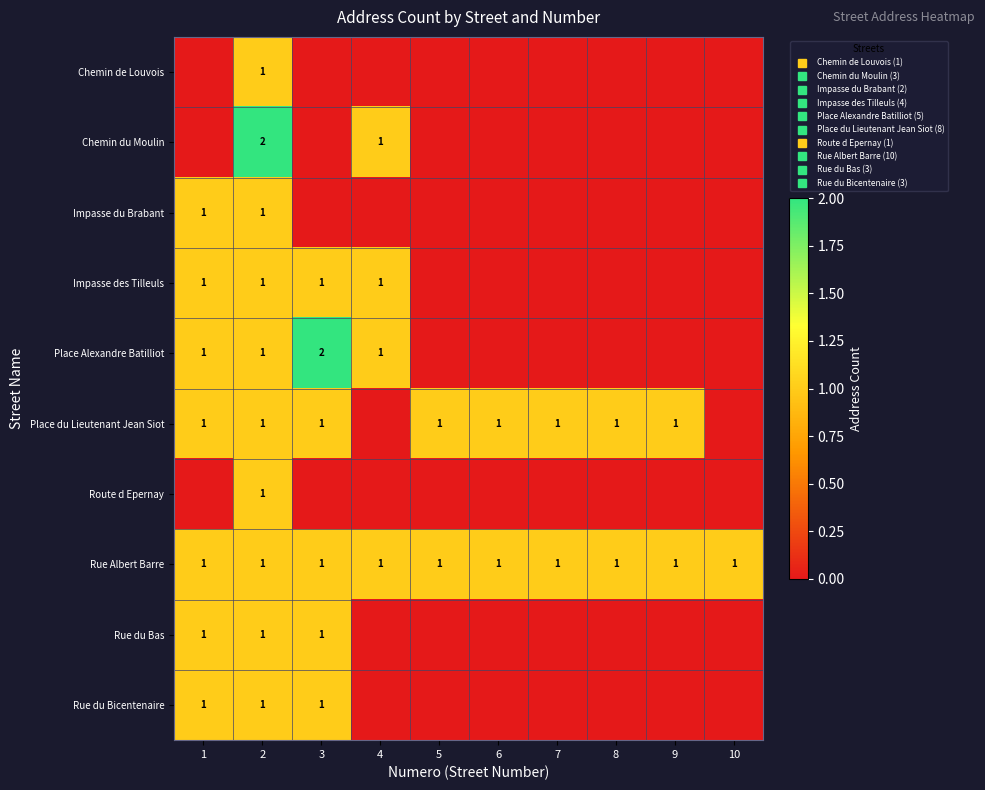

True or false: Route d Epernay has a value of 0 at 4.

True